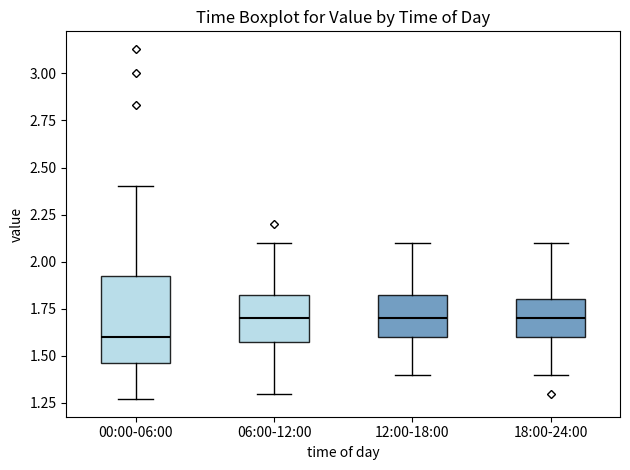

Reading left to right, read every box against the y-axis: the position of its median line, the range the box covers, and the ends of its whiskers. The values are not printed on the chart, so give them approximately, as read against the axis.

00:00-06:00: median 1.60, box 1.45 to 1.95, whiskers 1.25 to 2.40
06:00-12:00: median 1.70, box 1.60 to 1.85, whiskers 1.30 to 2.10
12:00-18:00: median 1.70, box 1.60 to 1.85, whiskers 1.40 to 2.10
18:00-24:00: median 1.70, box 1.60 to 1.80, whiskers 1.40 to 2.10